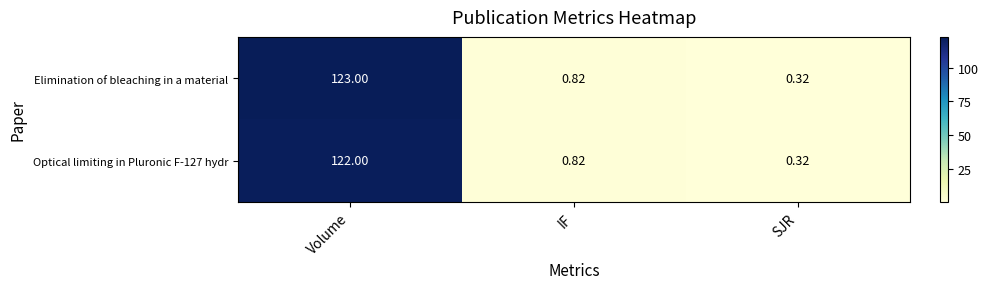

At which category does the chart reach its peak across all series?

Volume